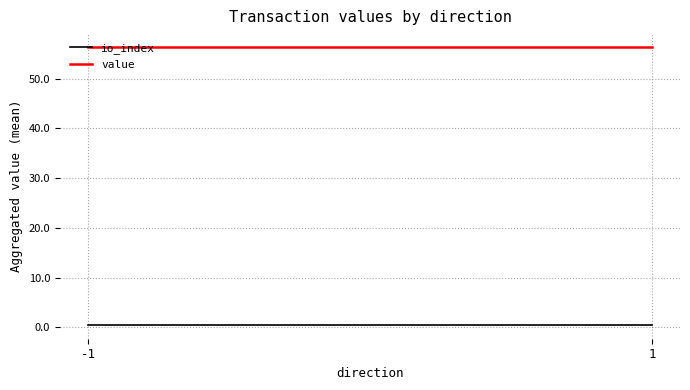

At how many categories does at least one series exceed 42?

2